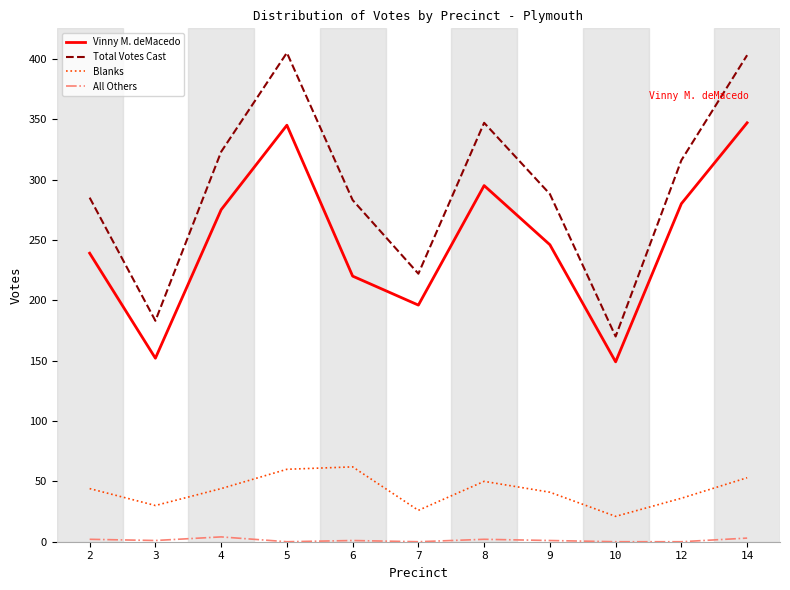

True or false: Vinny M. deMacedo and Total Votes Cast intersect in this chart.

False